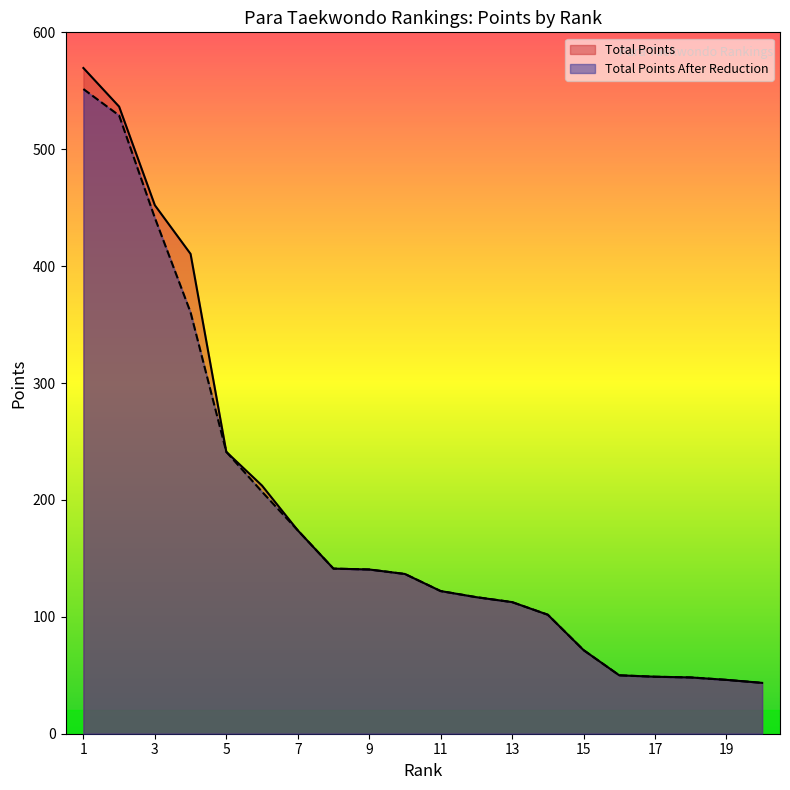

Which series has the widest spread of values?

Total Points